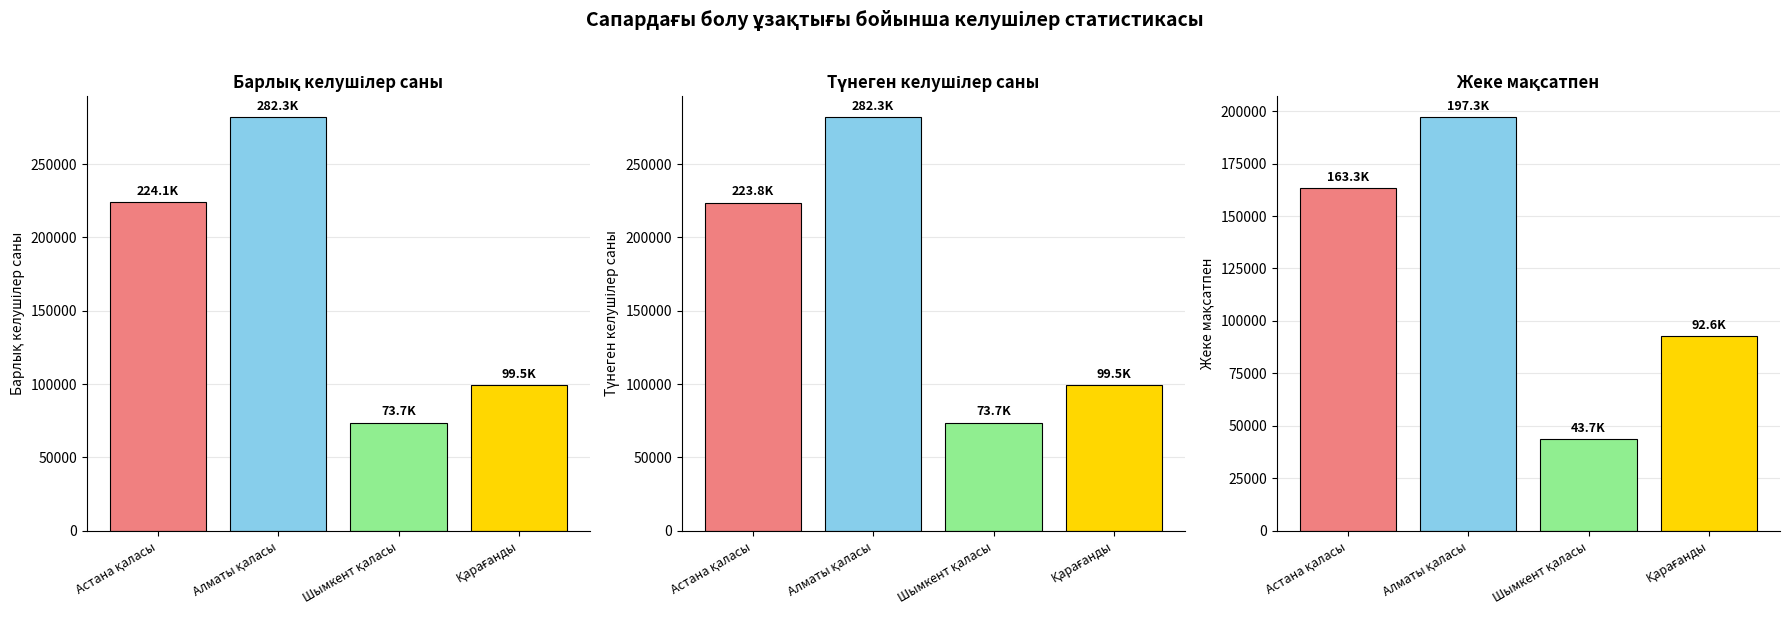

How many data points in Жеке мақсатпен are less than 163345?

2